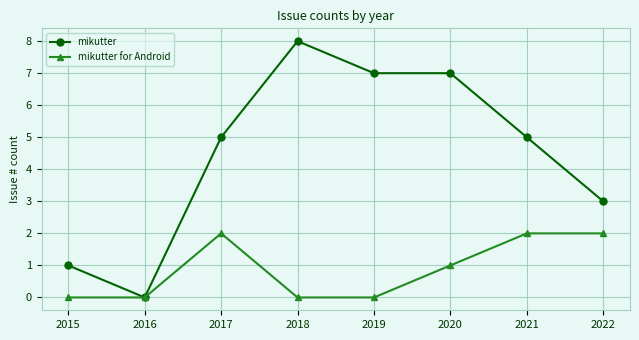

Which series has the widest spread of values?

mikutter